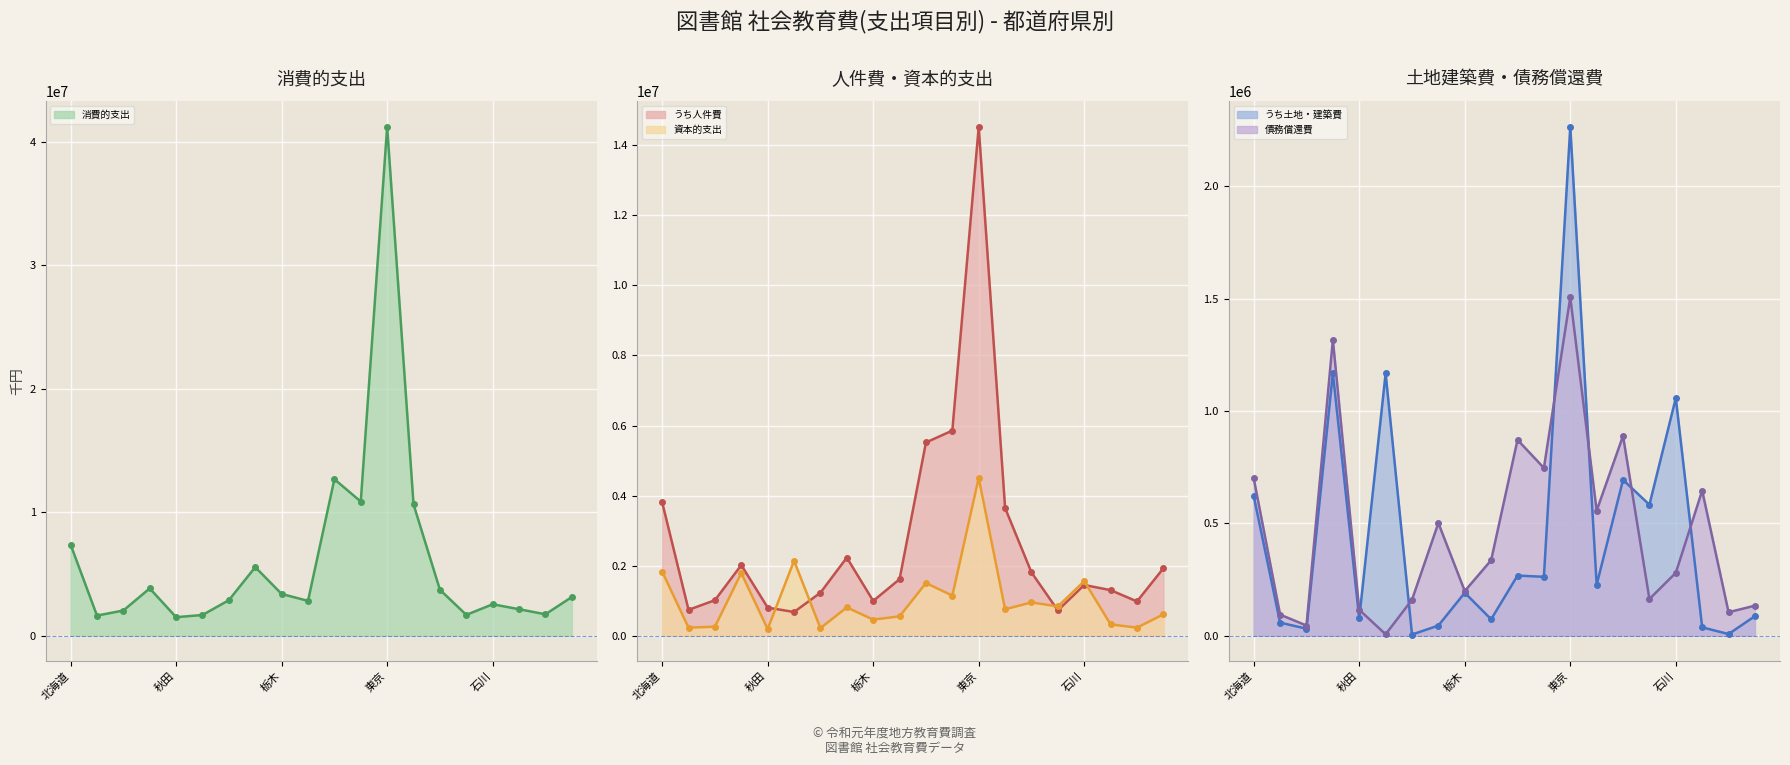

What is the greatest value displayed?

41217875